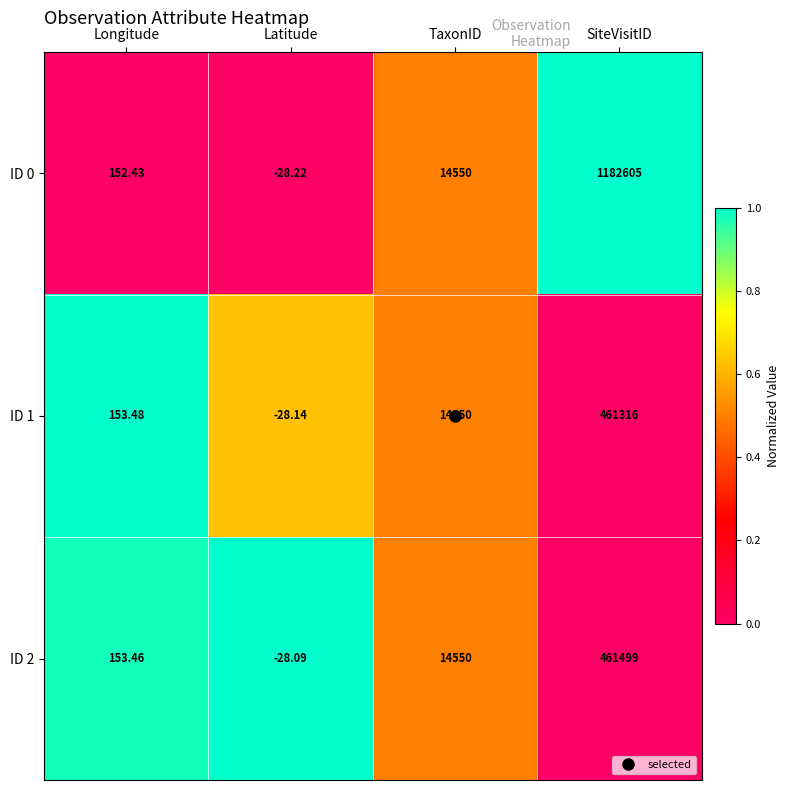

Is the value of ID 0 at SiteVisitID greater than the value of ID 2 at Latitude?

Yes